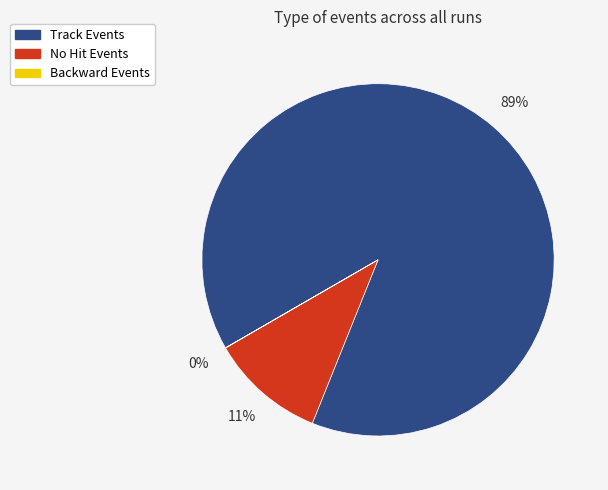

To the nearest percent, what is the difference between the largest and smallest slice percentages?

89%